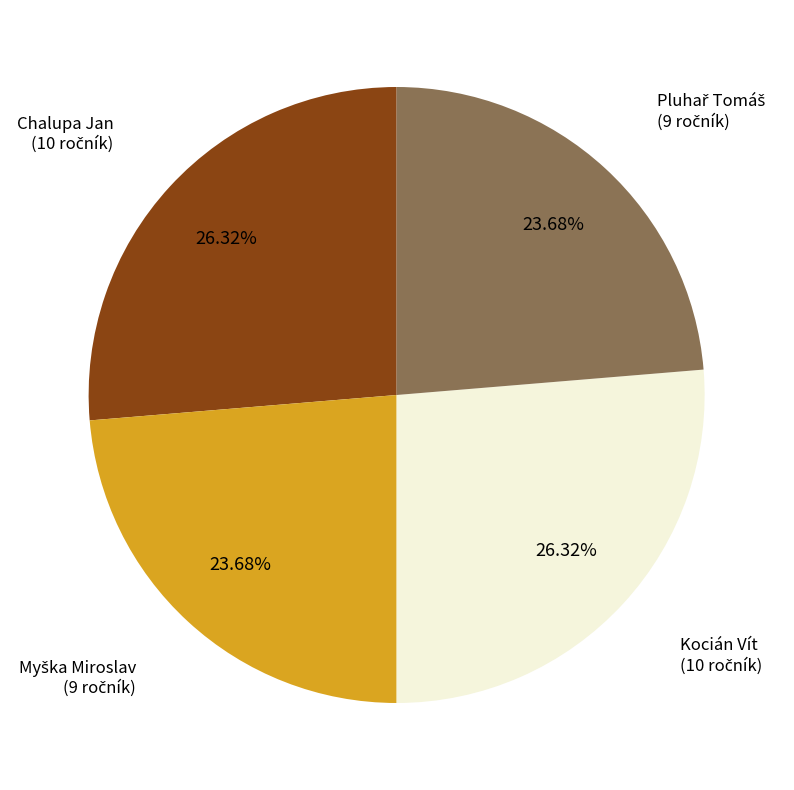

Is there a majority slice in this chart?

No